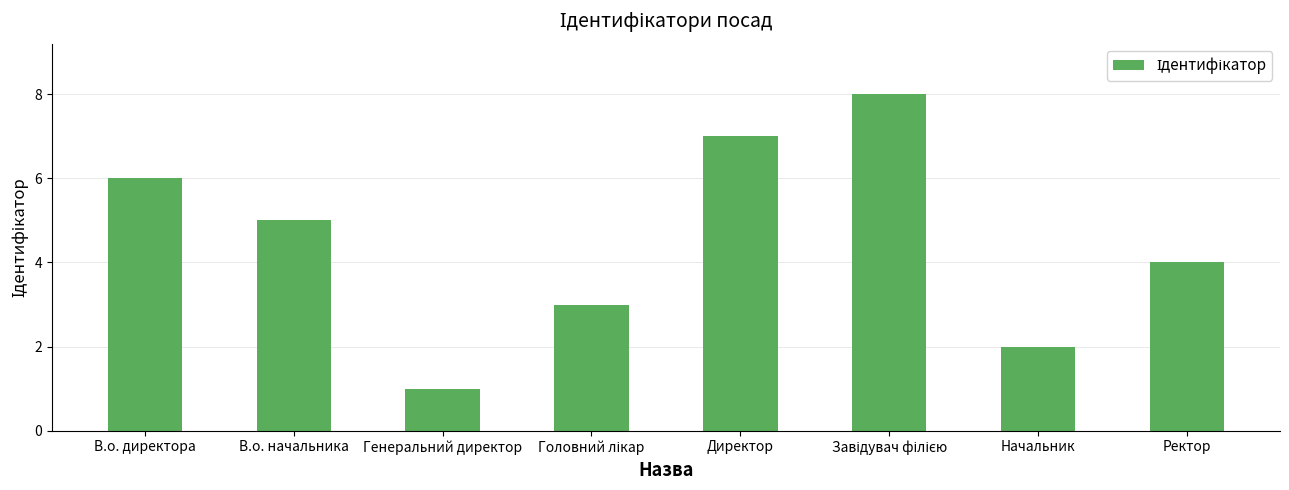

What value does the data have at Начальник?

2